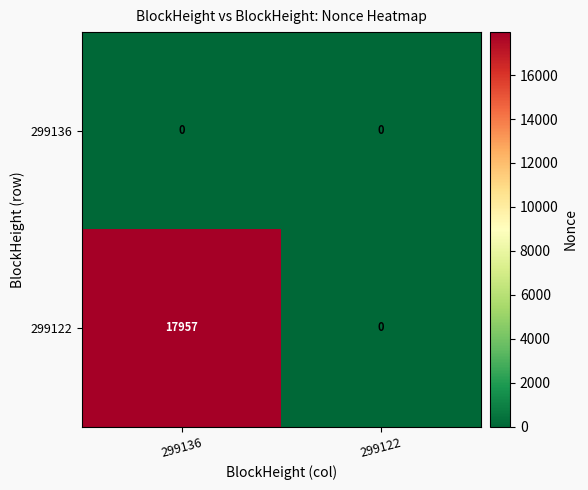

Which series has the largest total across all categories?

299122